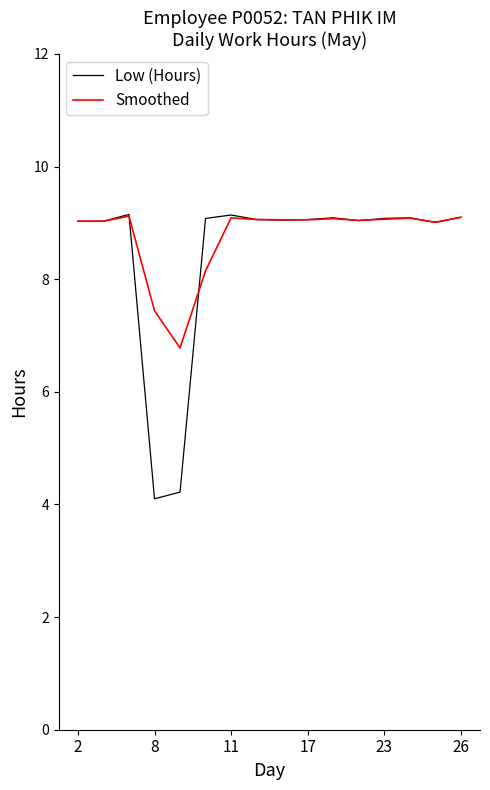

What is the minimum value for Low (Hours)?

4.1